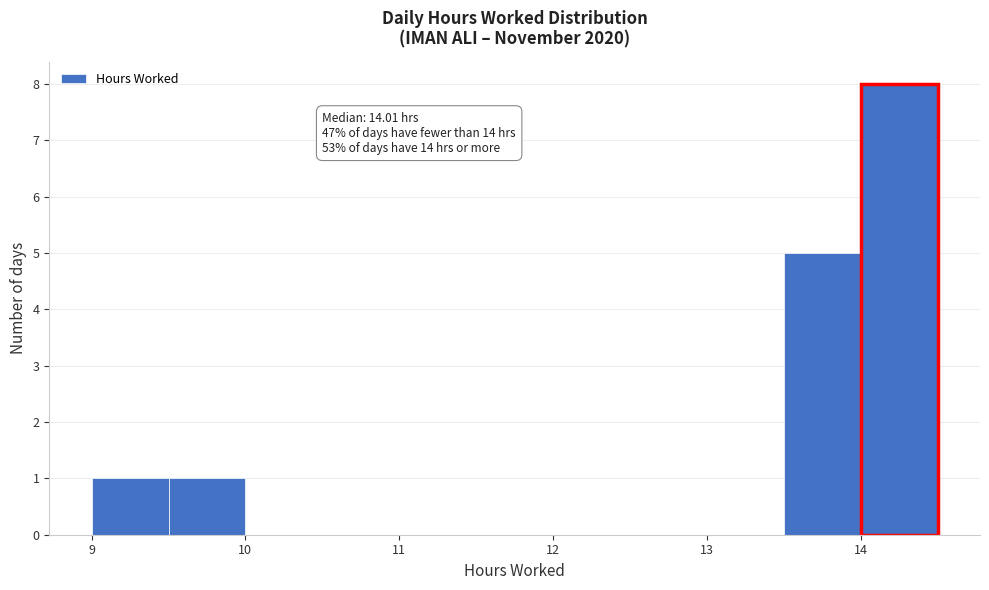

Which range on the x-axis has the tallest bar?

14.0 to 14.5